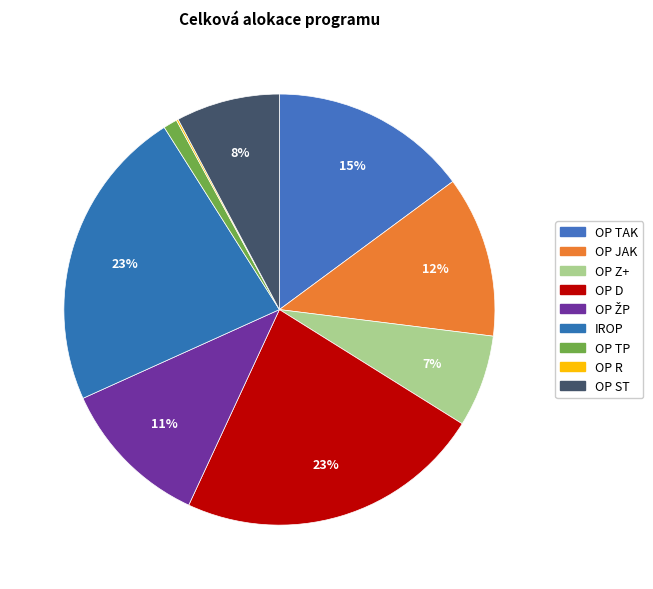

Which has a higher value, OP ŽP or OP TAK?

OP TAK